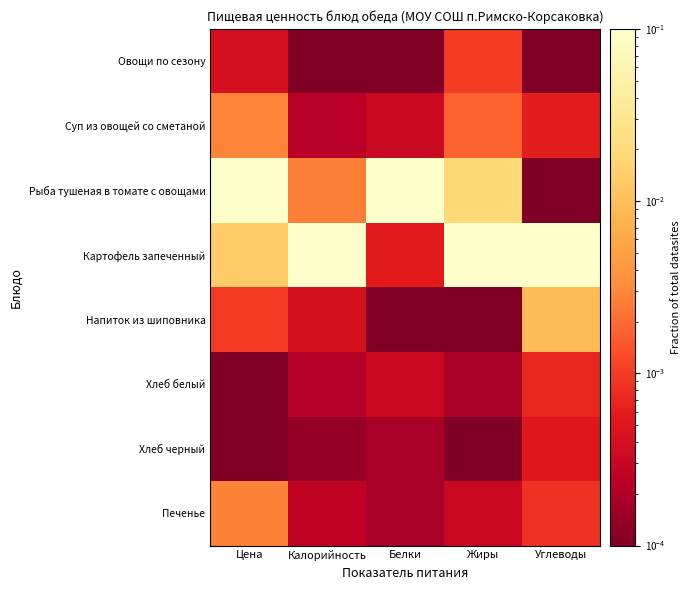

Reading right to left, what are all the values shown in this chart?

Овощи по сезону: Углеводы=0.0	Жиры=0.0	Белки=0.0	Калорийность=0.0	Цена=0.0
Суп из овощей со сметаной: Углеводы=0.0	Жиры=0.0	Белки=0.0	Калорийность=0.0	Цена=0.0
Рыба тушеная в томате с овощами: Углеводы=0.0	Жиры=0.0	Белки=0.1	Калорийность=0.0	Цена=0.1
Картофель запеченный: Углеводы=0.1	Жиры=0.1	Белки=0.0	Калорийность=0.1	Цена=0.0
Напиток из шиповника: Углеводы=0.0	Жиры=0.0	Белки=0.0	Калорийность=0.0	Цена=0.0
Хлеб белый: Углеводы=0.0	Жиры=0.0	Белки=0.0	Калорийность=0.0	Цена=0.0
Хлеб черный: Углеводы=0.0	Жиры=0.0	Белки=0.0	Калорийность=0.0	Цена=0.0
Печенье: Углеводы=0.0	Жиры=0.0	Белки=0.0	Калорийность=0.0	Цена=0.0